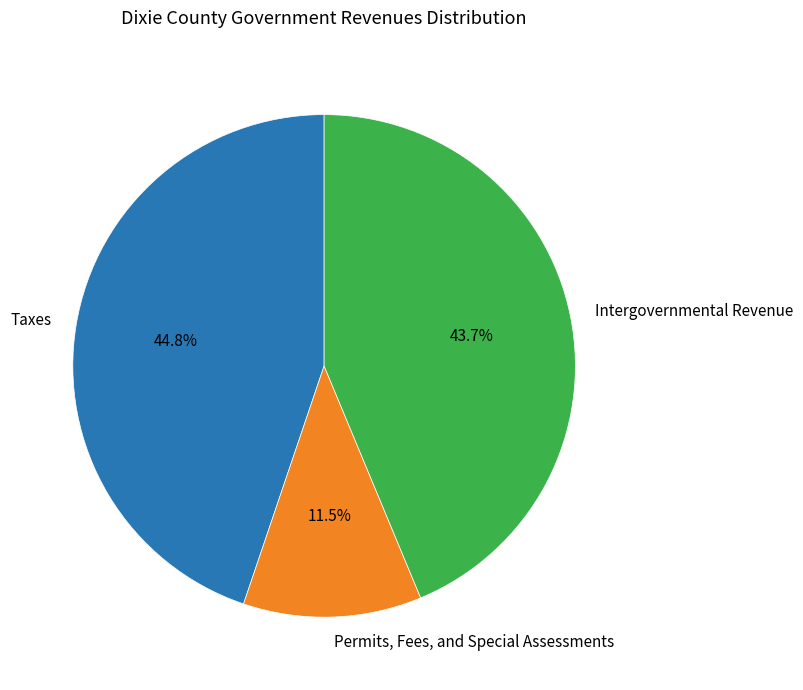

Is there a majority slice in this chart?

No